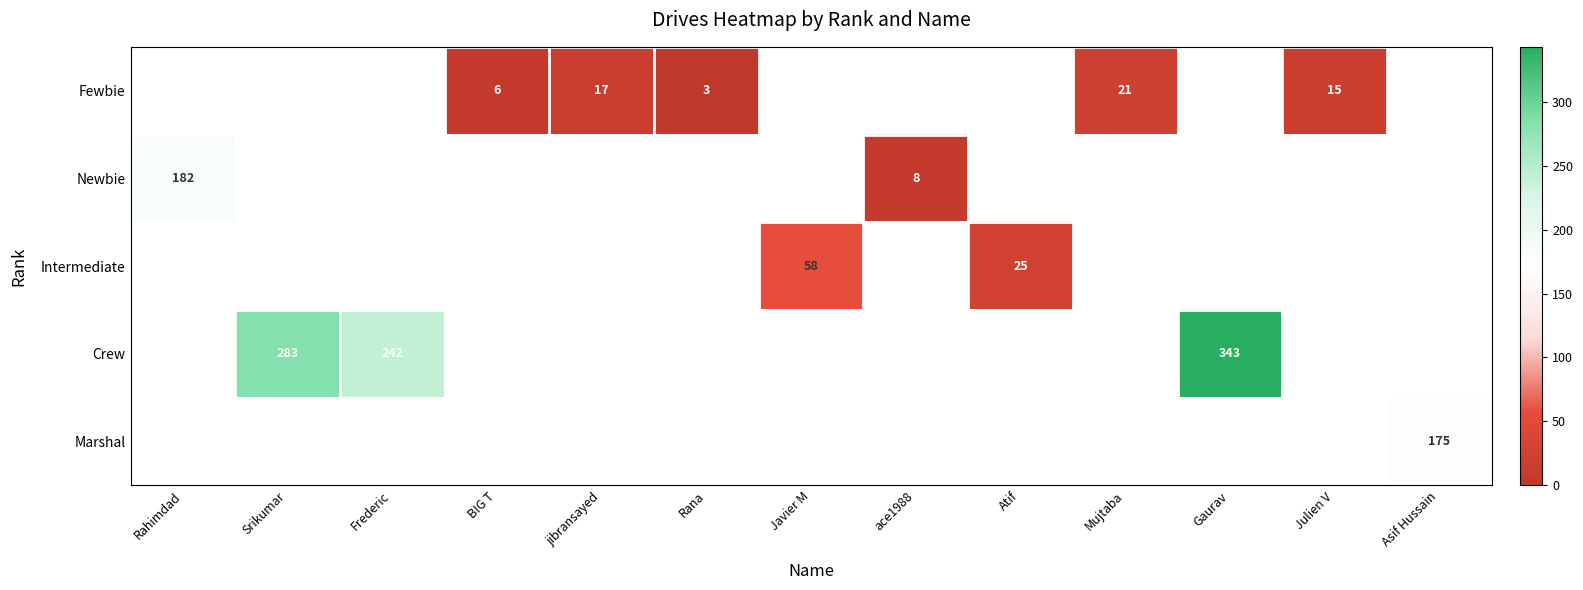

The value of Crew at Gaurav is 343. True or false?

True